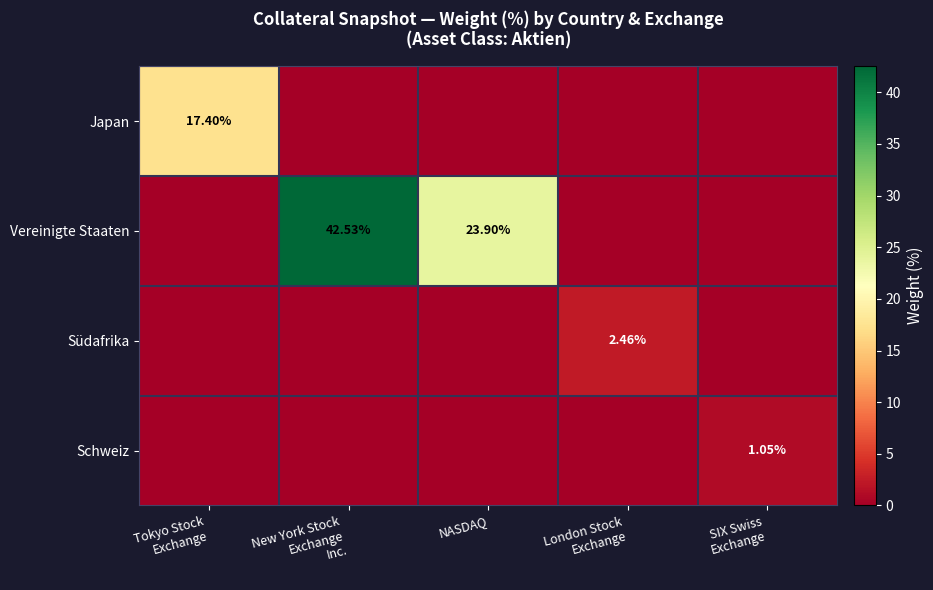

What is the total value across all series at SIX Swiss
Exchange?

1.1